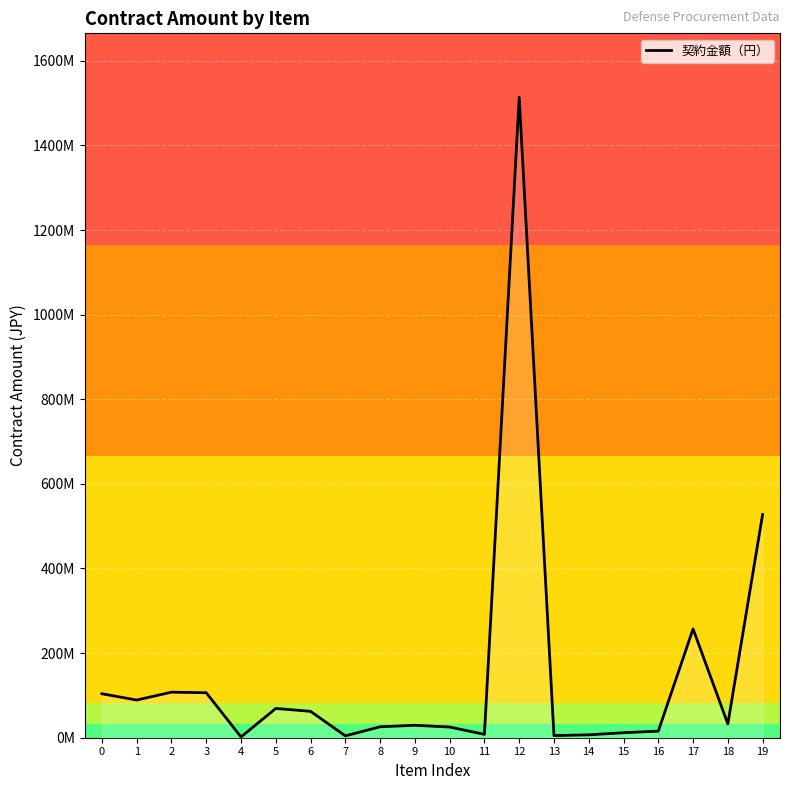

Rank the categories by value from lowest to highest.

4, 7, 13, 14, 11, 15, 16, 10, 8, 9, 18, 6, 5, 1, 0, 3, 2, 17, 19, 12